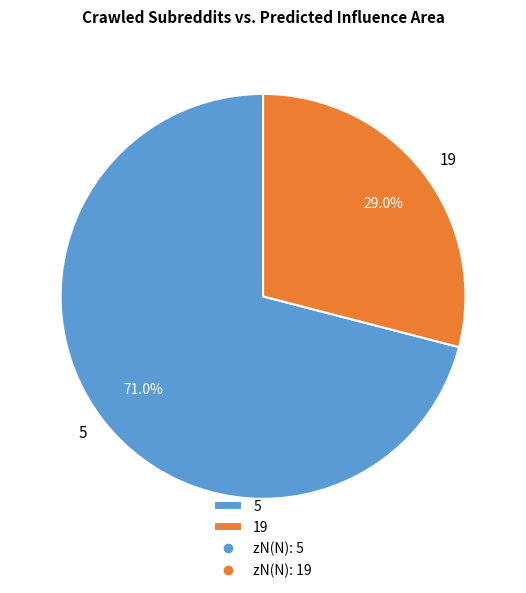

Which has a higher value, 19 or 5?

5